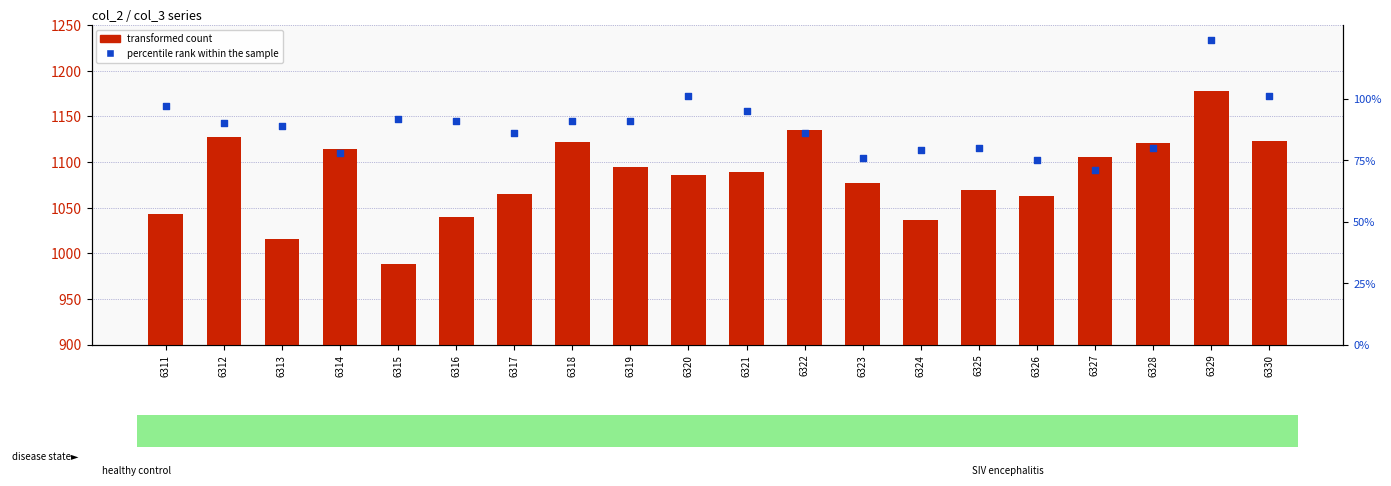

At how many categories does at least one series exceed 1076?

12